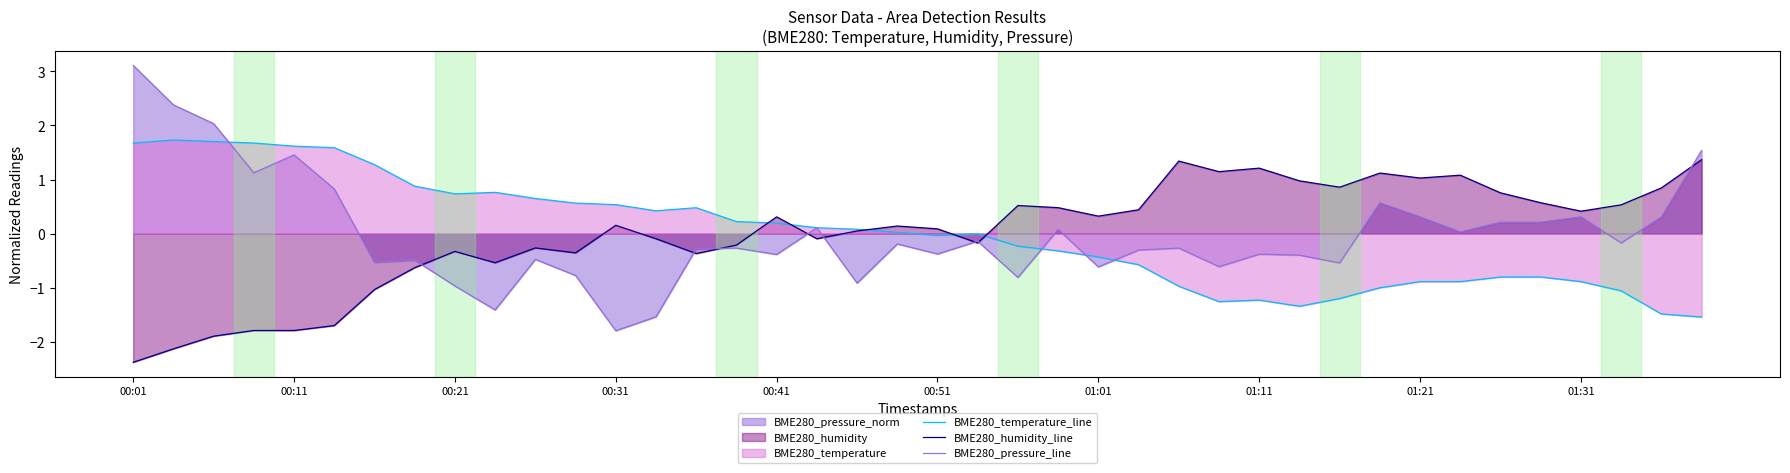

Reading left to right, extract all data points from this chart.

BME280_temperature_line: 1.7	1.7	1.7	1.7	1.6	1.6	1.3	0.9	0.7	0.8	0.7	0.6	0.5	0.4	0.5	0.2	0.2	0.1	0.1	0.0	-0.0	-0.0	-0.2	-0.3	-0.4	-0.6	-1.0	-1.3	-1.2	-1.3	-1.2	-1.0	-0.9	-0.9	-0.8	-0.8	-0.9	-1.1	-1.5	-1.5
BME280_humidity_line: -2.4	-2.1	-1.9	-1.8	-1.8	-1.7	-1.0	-0.6	-0.3	-0.5	-0.3	-0.4	0.2	-0.1	-0.4	-0.2	0.3	-0.1	0.0	0.1	0.1	-0.2	0.5	0.5	0.3	0.4	1.3	1.1	1.2	1.0	0.9	1.1	1.0	1.1	0.8	0.6	0.4	0.5	0.8	1.4
BME280_pressure_line: 3.1	2.4	2.0	1.1	1.5	0.8	-0.5	-0.5	-1.0	-1.4	-0.5	-0.8	-1.8	-1.5	-0.3	-0.3	-0.4	0.1	-0.9	-0.2	-0.4	-0.1	-0.8	0.1	-0.6	-0.3	-0.3	-0.6	-0.4	-0.4	-0.5	0.6	0.3	0.0	0.2	0.2	0.3	-0.2	0.3	1.5